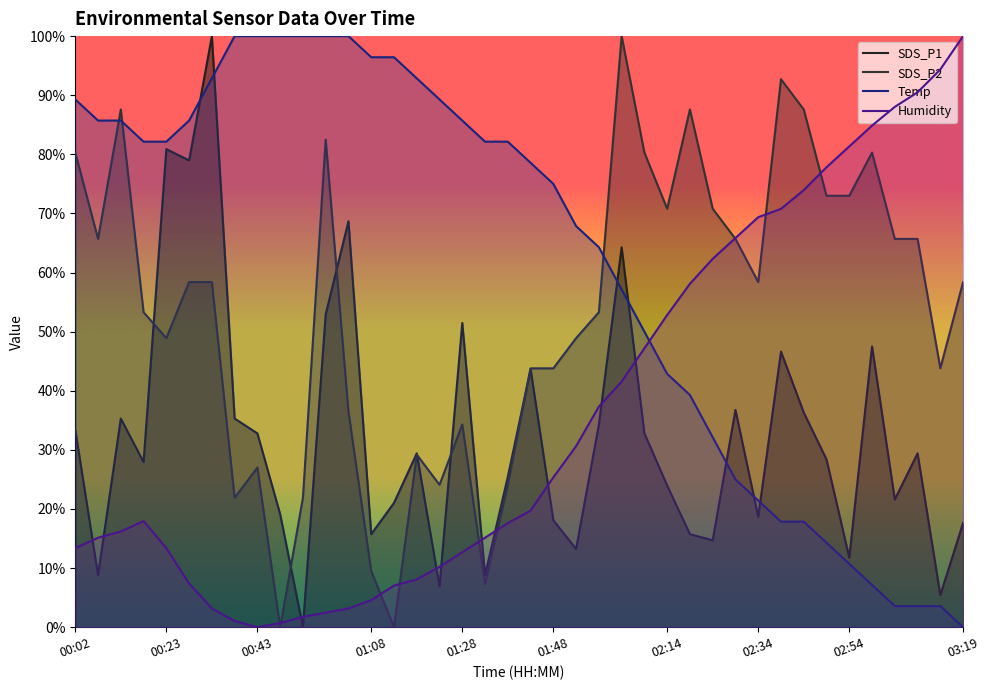

How many data points does each series have?

40